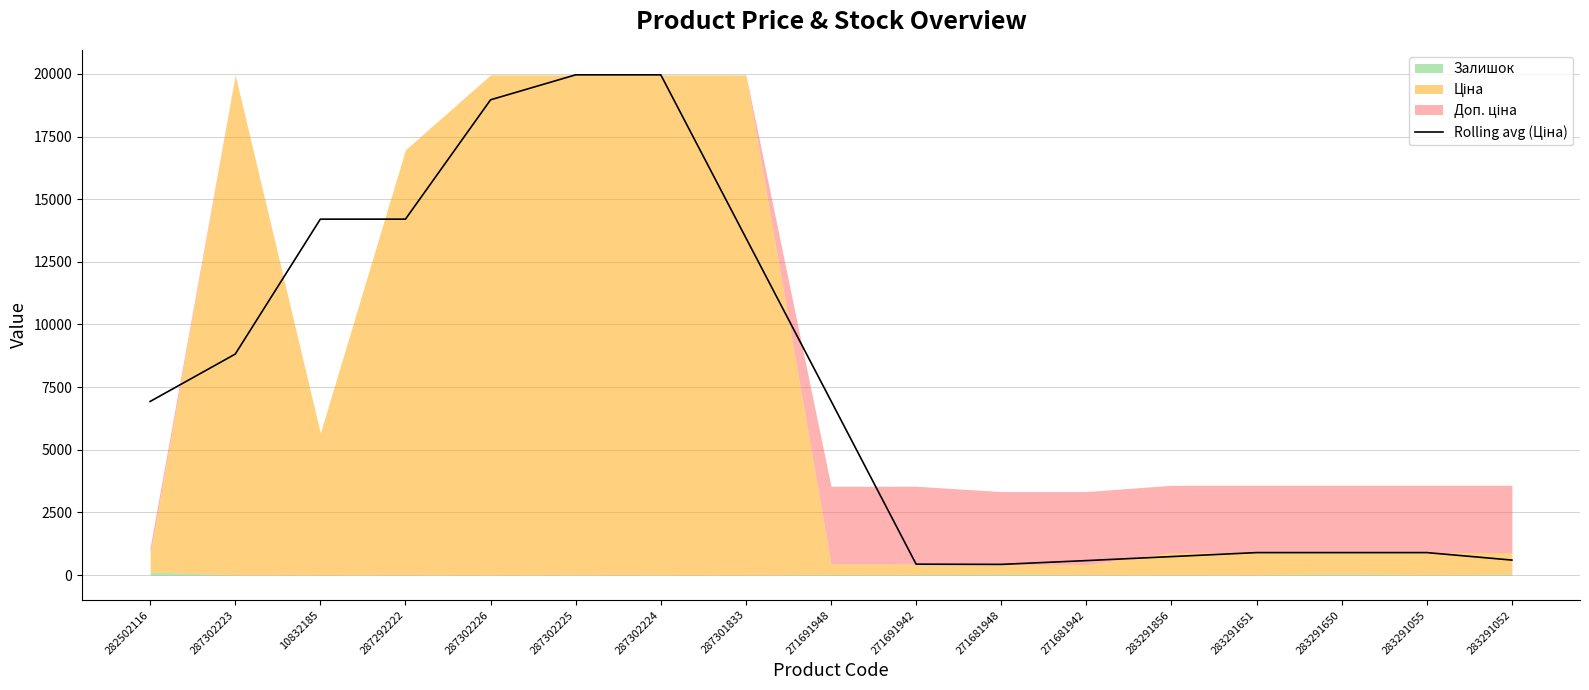

Rank the categories by value from highest to lowest.

287302225, 287302224, 287302226, 10832185, 287292222, 287301833, 287302223, 271691948, 282502116, 283291651, 283291650, 283291055, 283291856, 283291052, 271681942, 271691942, 271681948